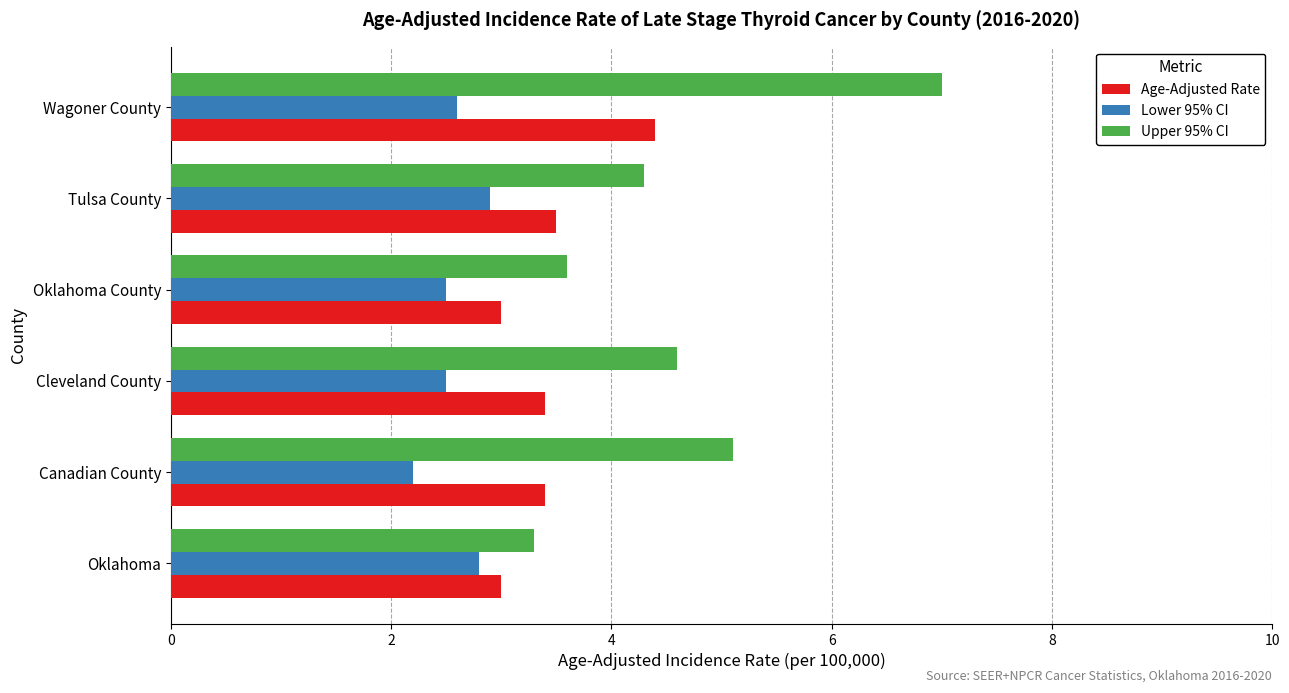

Which category has the highest value in the Upper 95% CI series?

Wagoner County